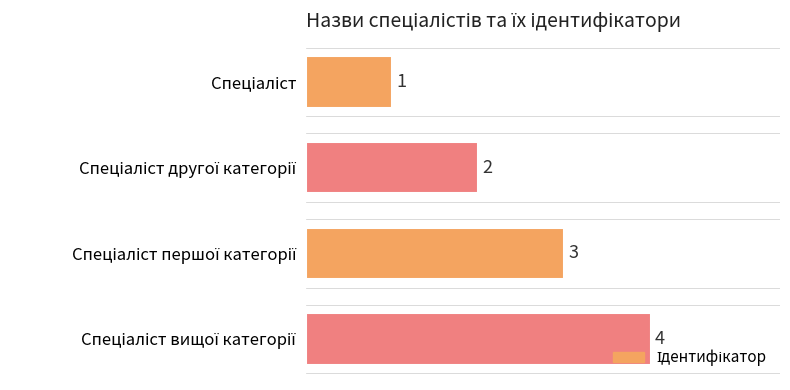

What is the average value?

2